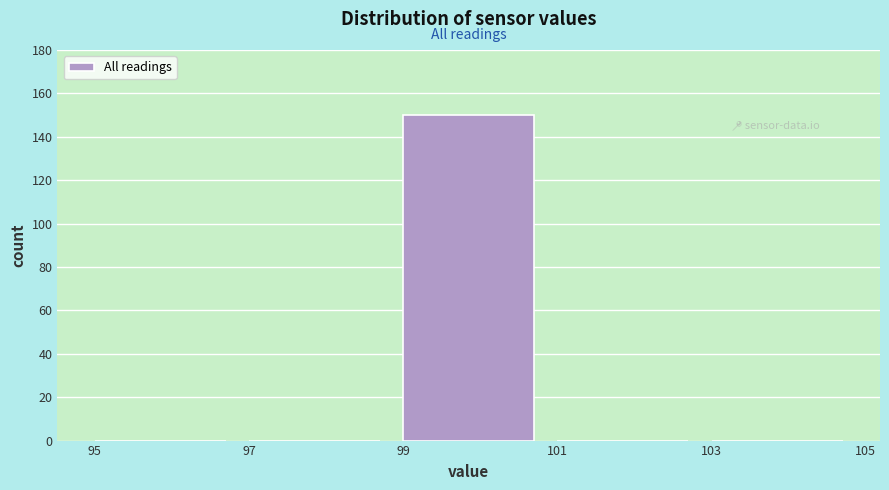

Reading left to right, transcribe this chart: for each bar, give the range it covers on the x-axis and its height. The values are not printed on the chart, so give them approximately, as read against the axis.

95 to 97: 0
97 to 99: 0
99 to 101: 150
101 to 103: 0
103 to 105: 0